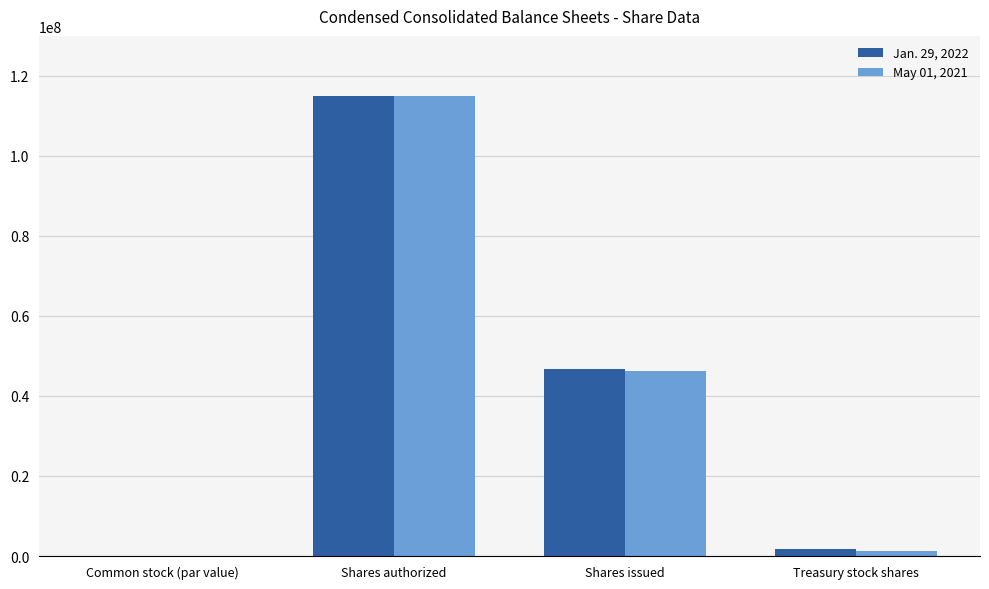

Reading right to left, list all the values displayed in this chart.

Jan. 29, 2022: Treasury stock shares=1866526	Shares issued=46733544	Shares authorized=115000000	Common stock (par value)=0
May 01, 2021: Treasury stock shares=1297409	Shares issued=46264576	Shares authorized=115000000	Common stock (par value)=0